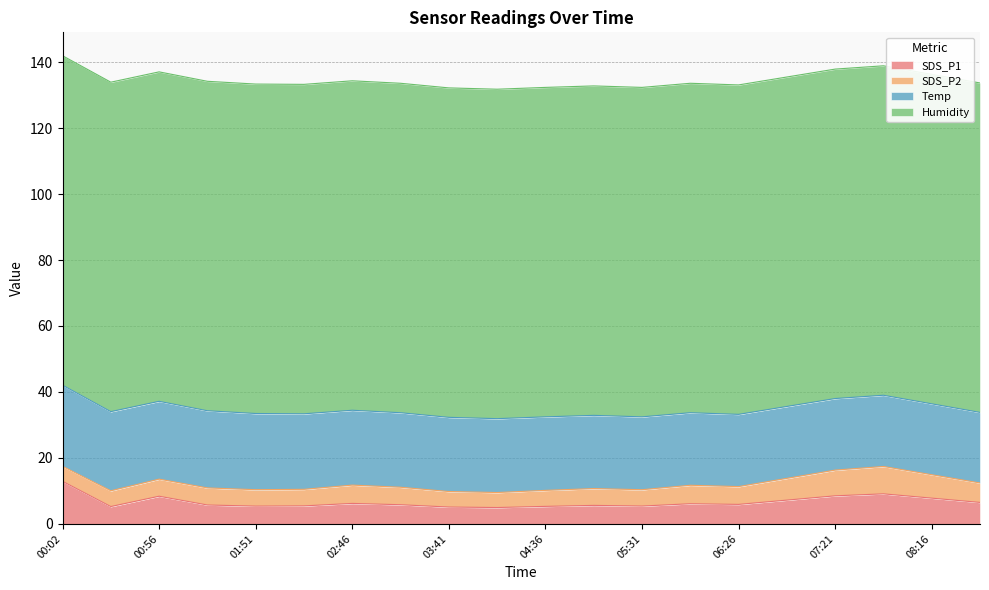

List the labels in order of SDS_P2 value, largest first.

07:48, 07:21, 08:16, 06:53, 08:43, 05:58, 02:46, 06:26, 03:13, 00:56, 01:23, 05:03, 02:18, 01:51, 05:31, 04:36, 00:29, 03:41, 00:02, 04:08